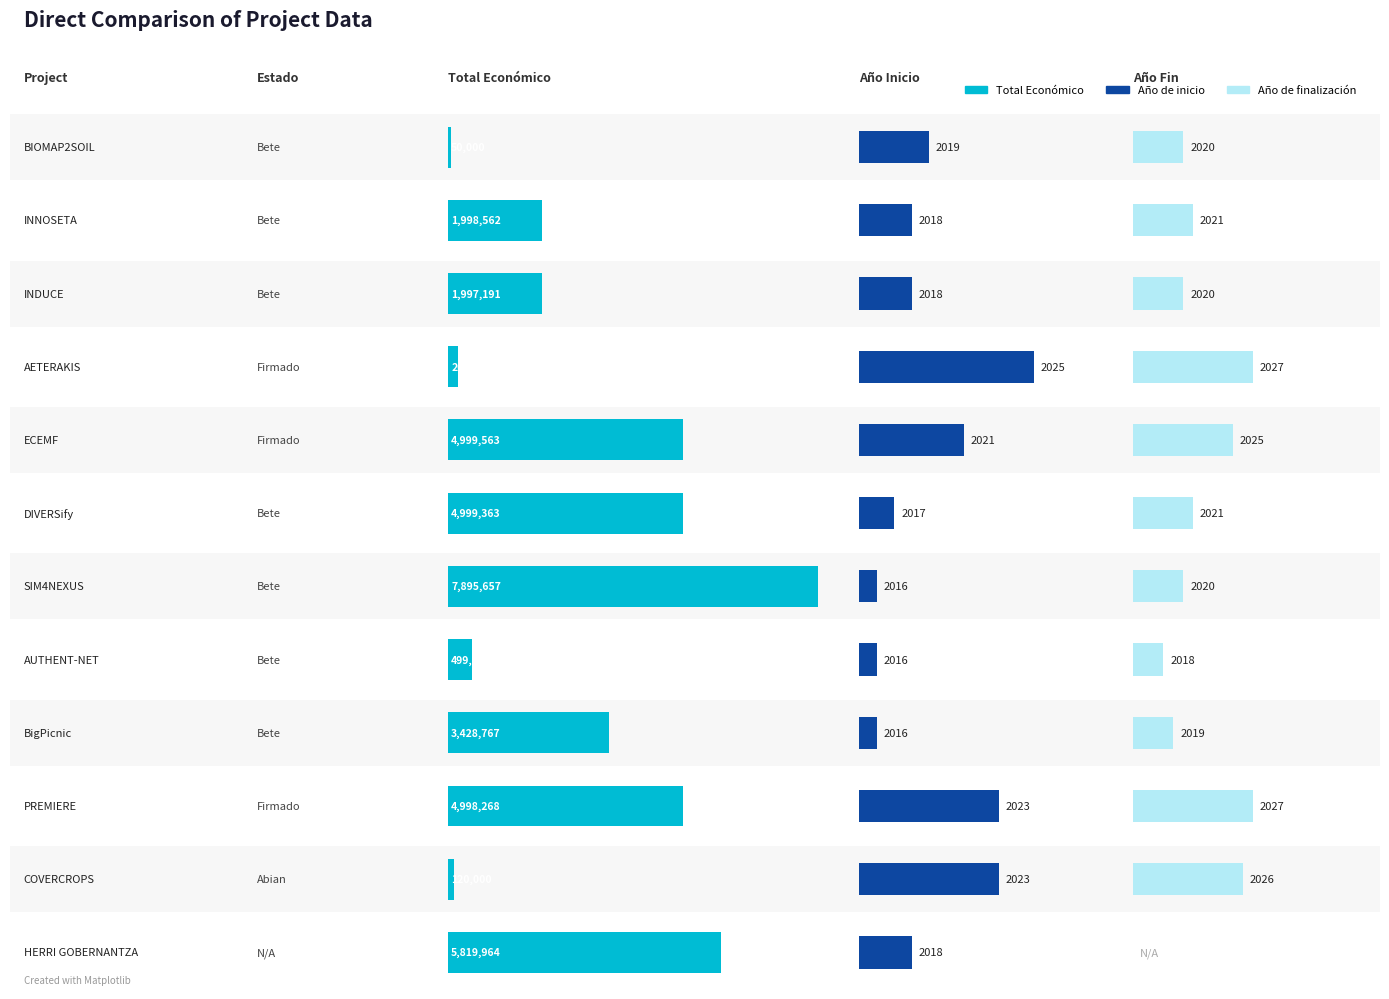

Which series has the widest spread of values?

Total economico